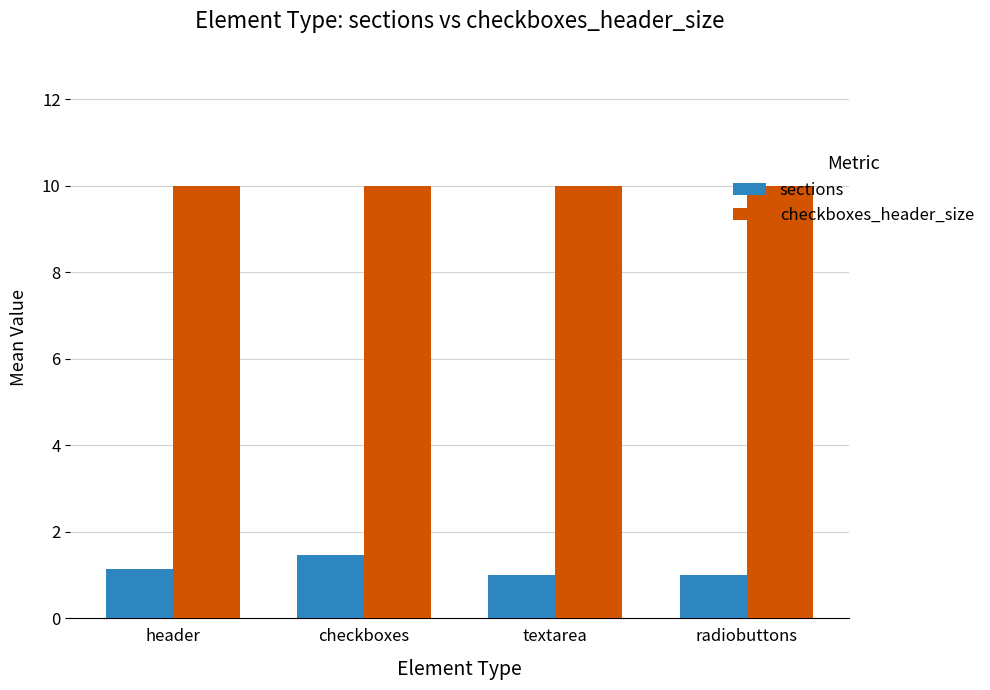

Reading right to left, what are all the values shown in this chart?

sections: radiobuttons=1.0	textarea=1.0	checkboxes=1.5	header=1.1
checkboxes_header_size: radiobuttons=10.0	textarea=10.0	checkboxes=10.0	header=10.0